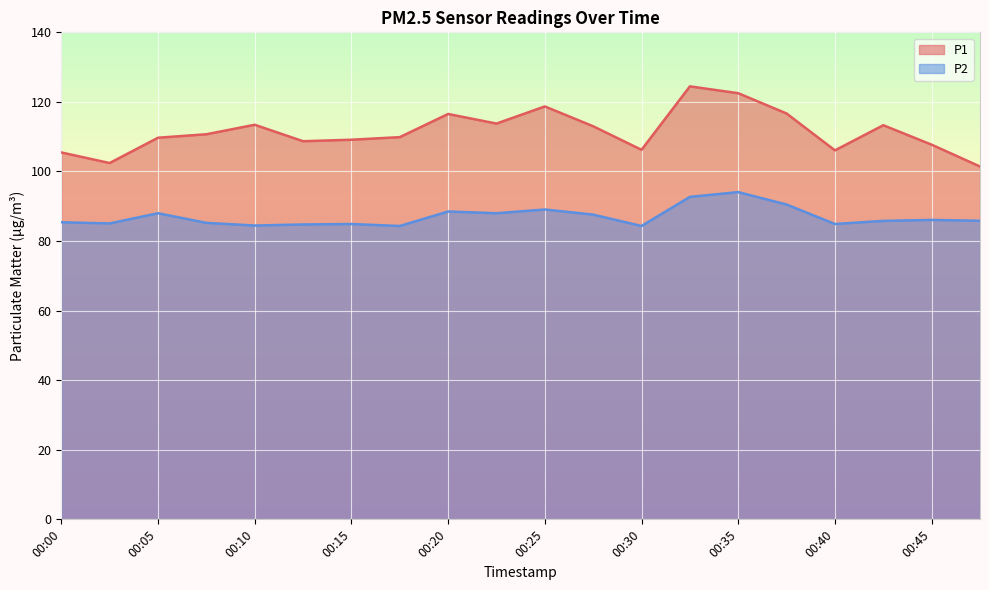

How many values in the P2 series exceed 85?

14